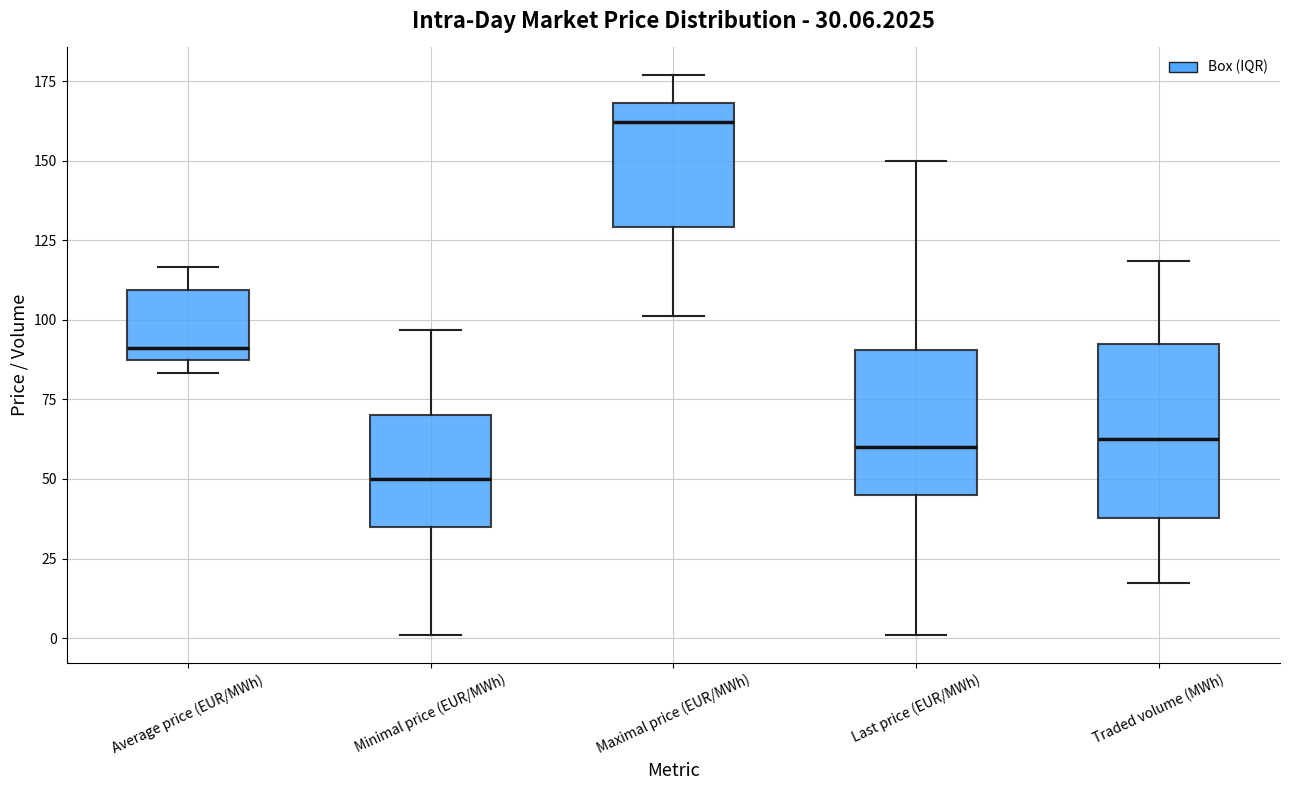

Which box has the highest median line?

Maximal price (EUR/MWh)